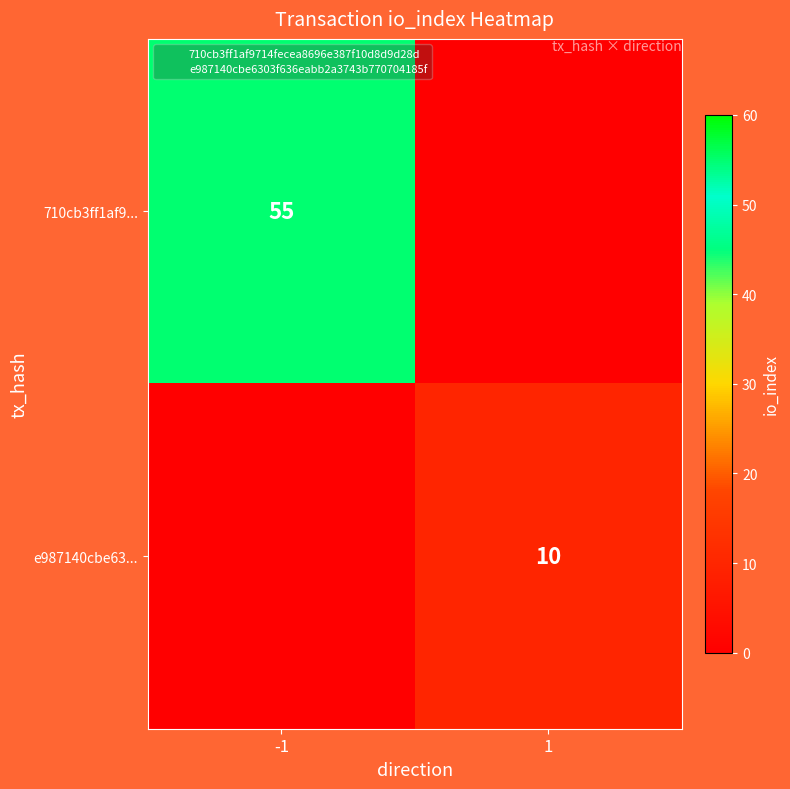

At -1, list the series in order from largest to smallest.

710cb3ff1af9..., e987140cbe63...